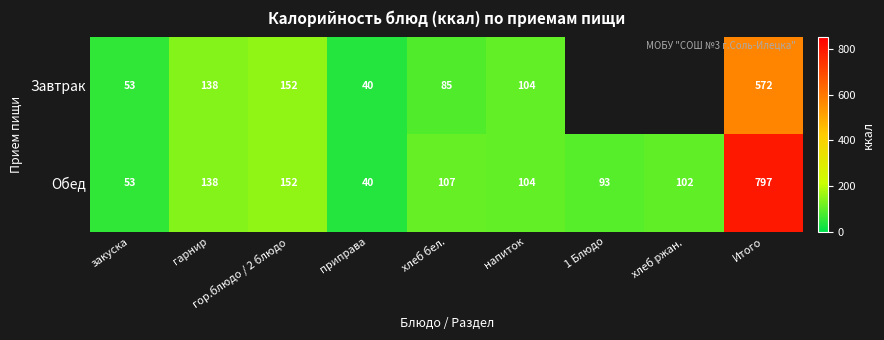

What is the total value across all series at закуска?

106.0